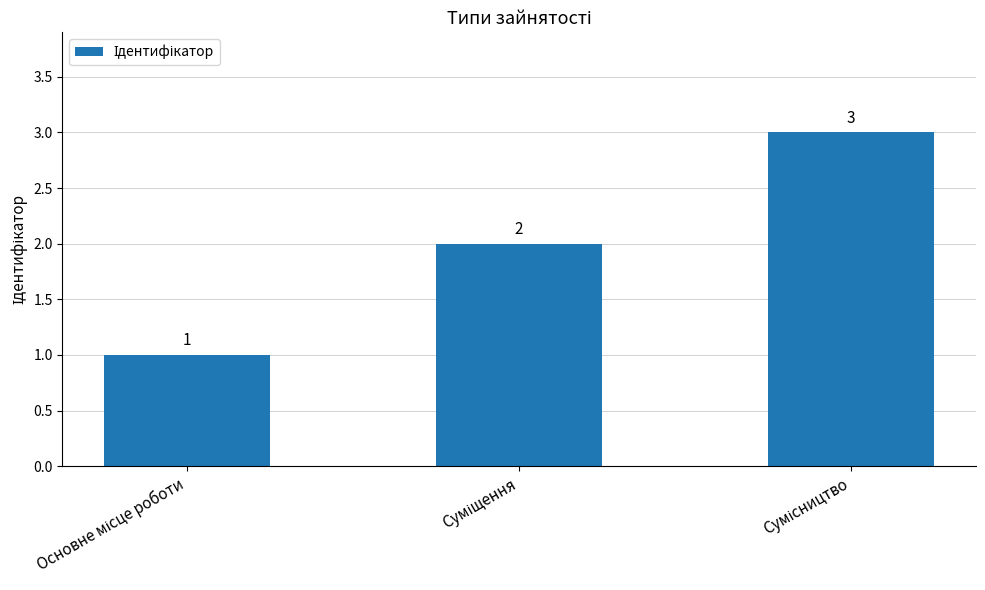

Count the values in the range 1 to 3.

3